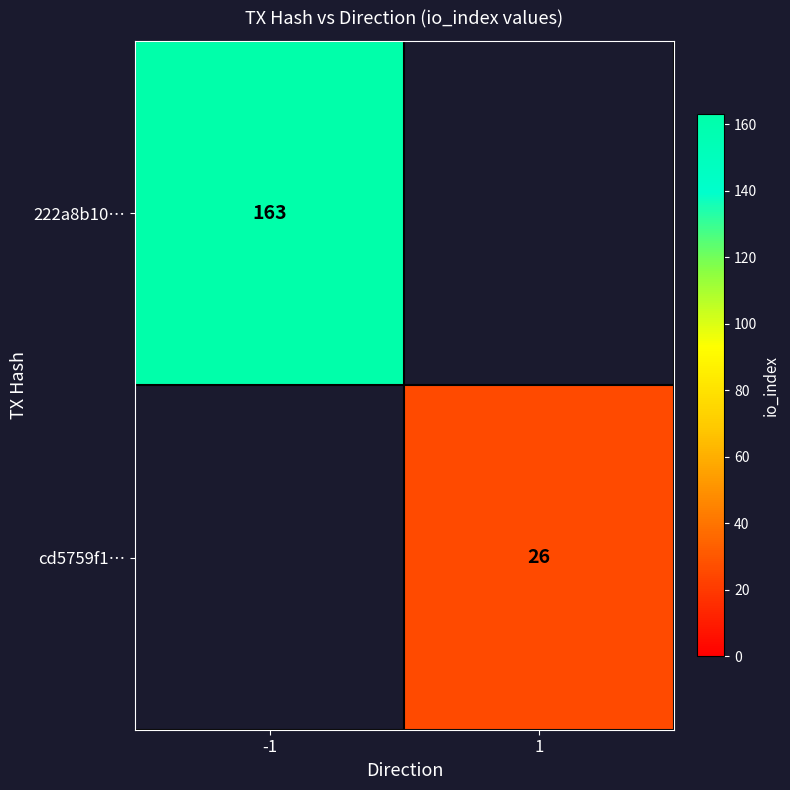

At how many categories does at least one series exceed 15?

2